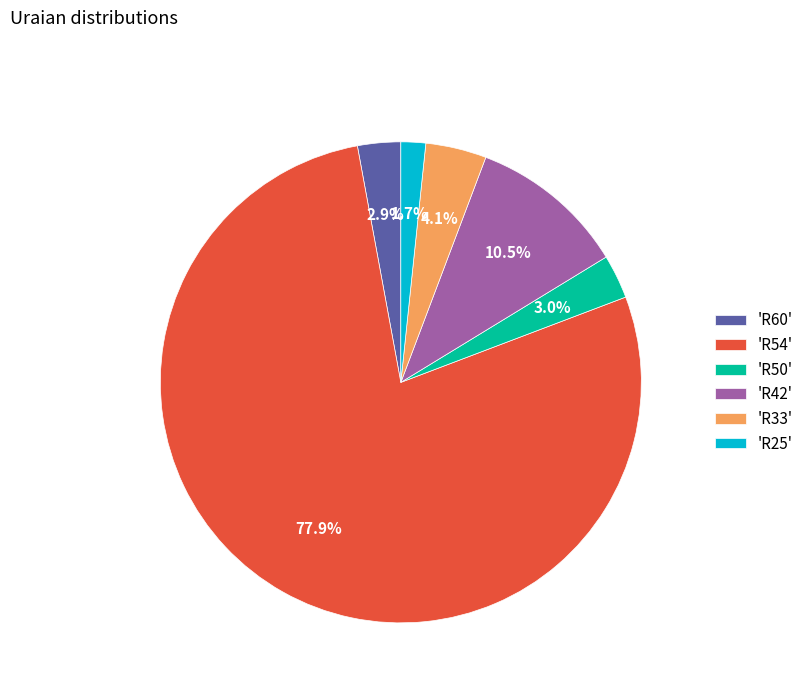

What is the smallest slice in the pie chart?

'R25'